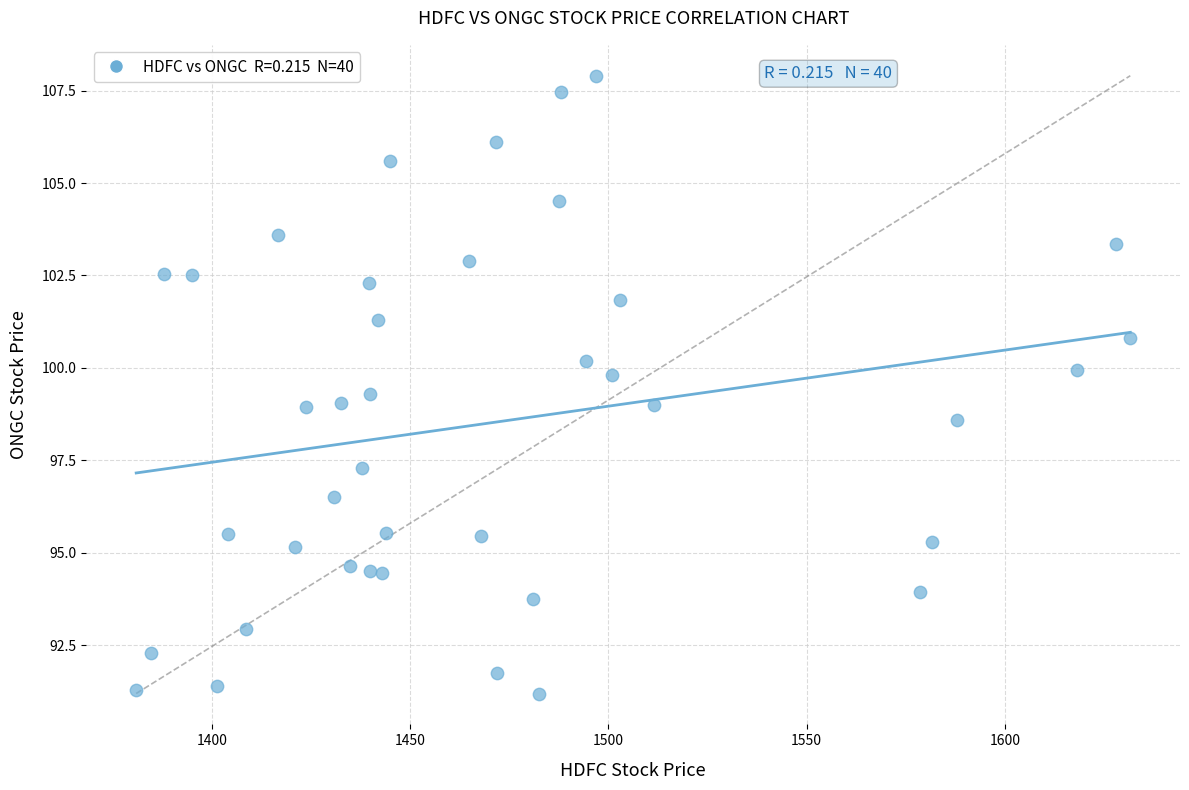

What is the range of Y values (max minus min)?

16.7